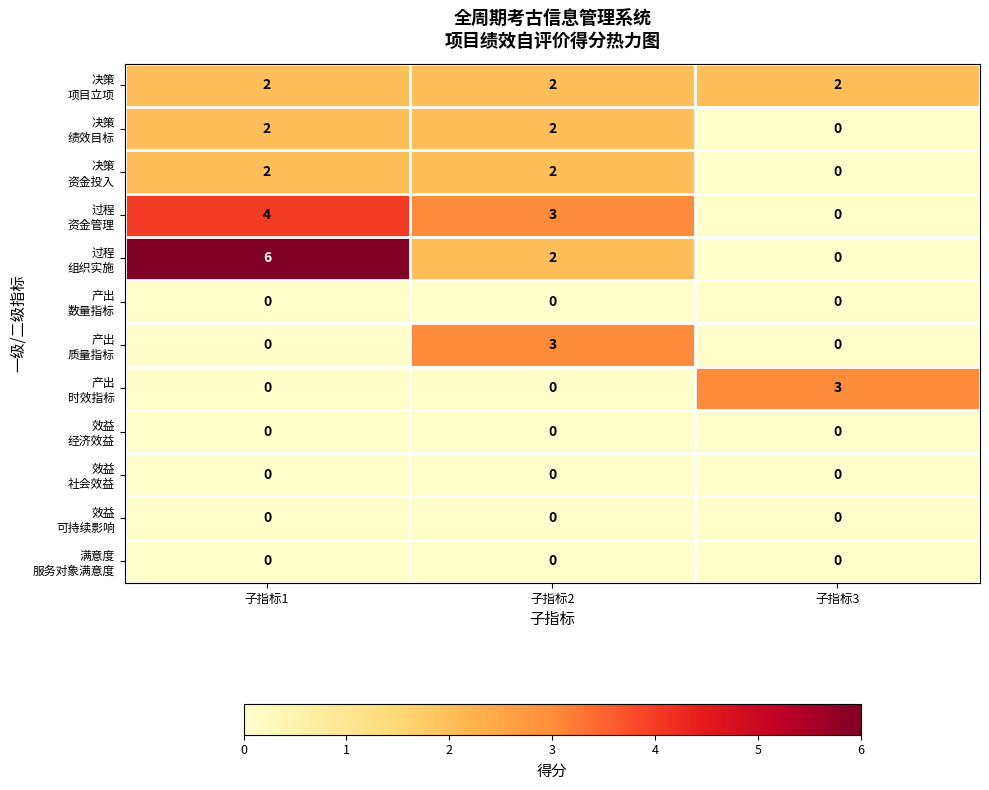

At how many categories does at least one series exceed 1?

3